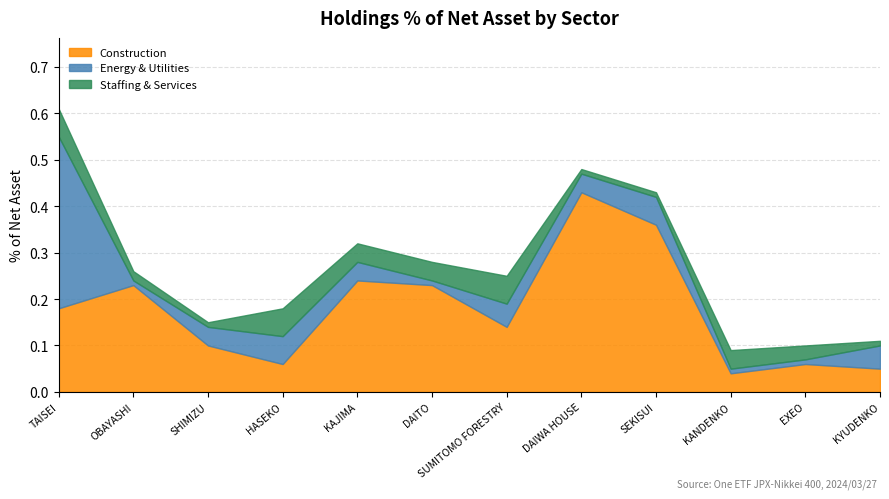

What is the maximum value for Energy & Utilities?

0.4